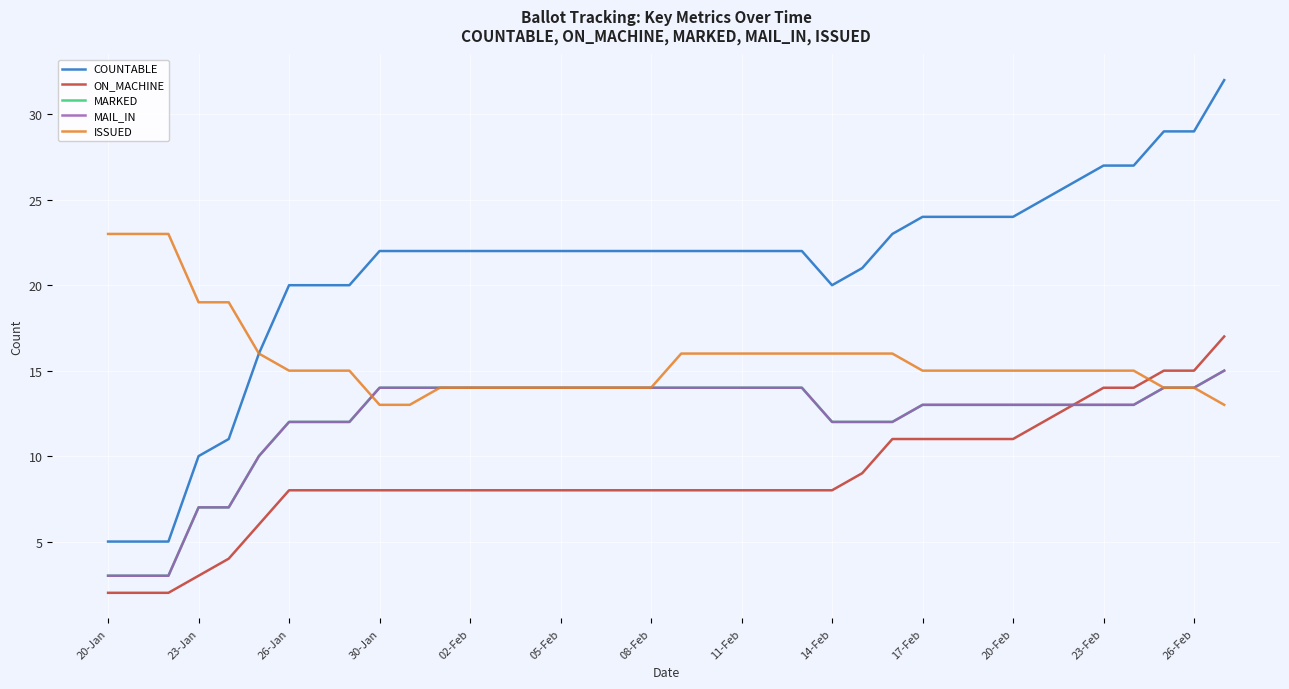

True or false: ON_MACHINE and MAIL_IN intersect in this chart.

False